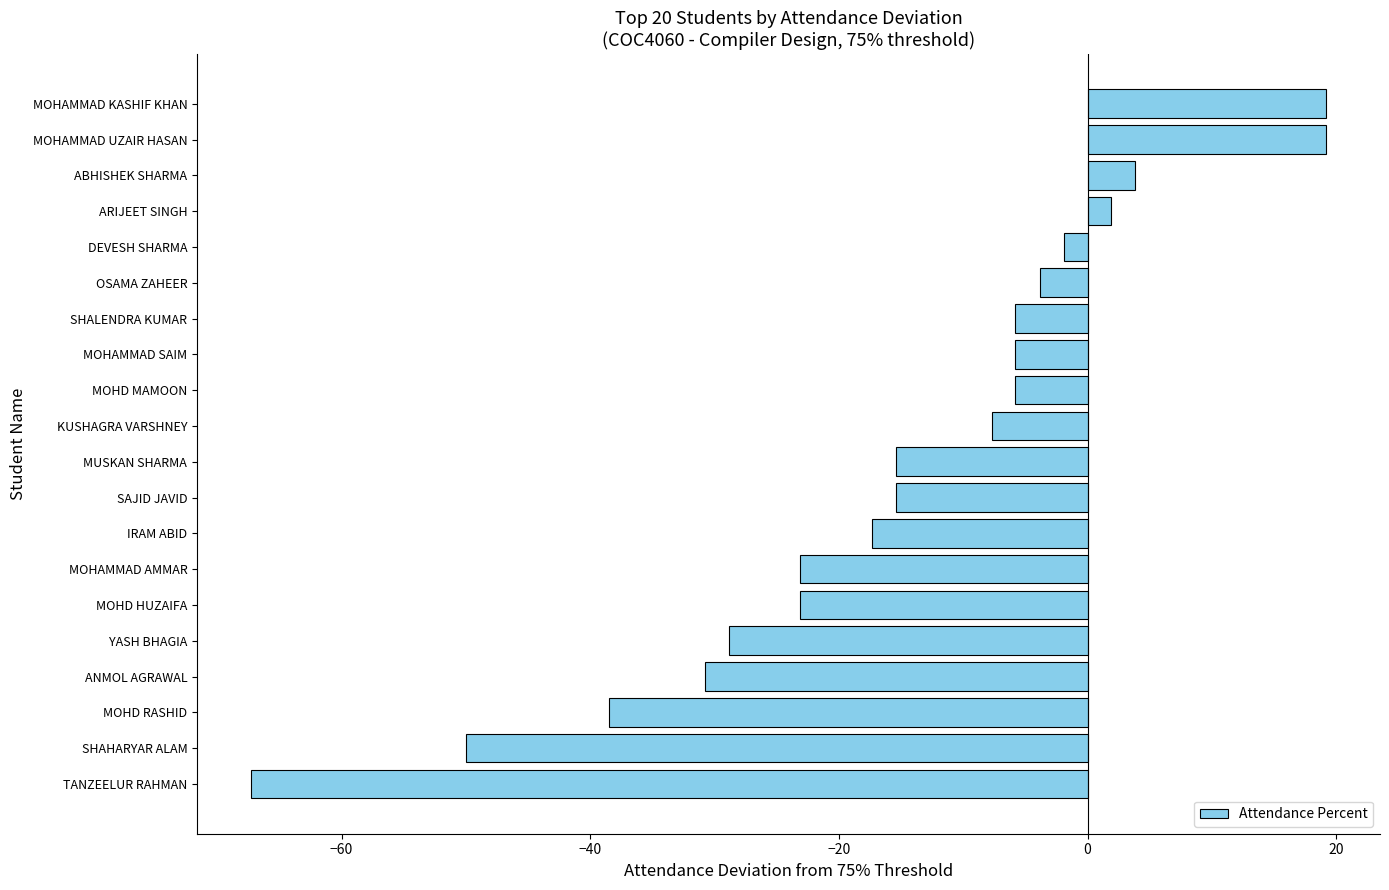

The chart shows a value of -10.3 at ANMOL AGRAWAL. True or false?

False